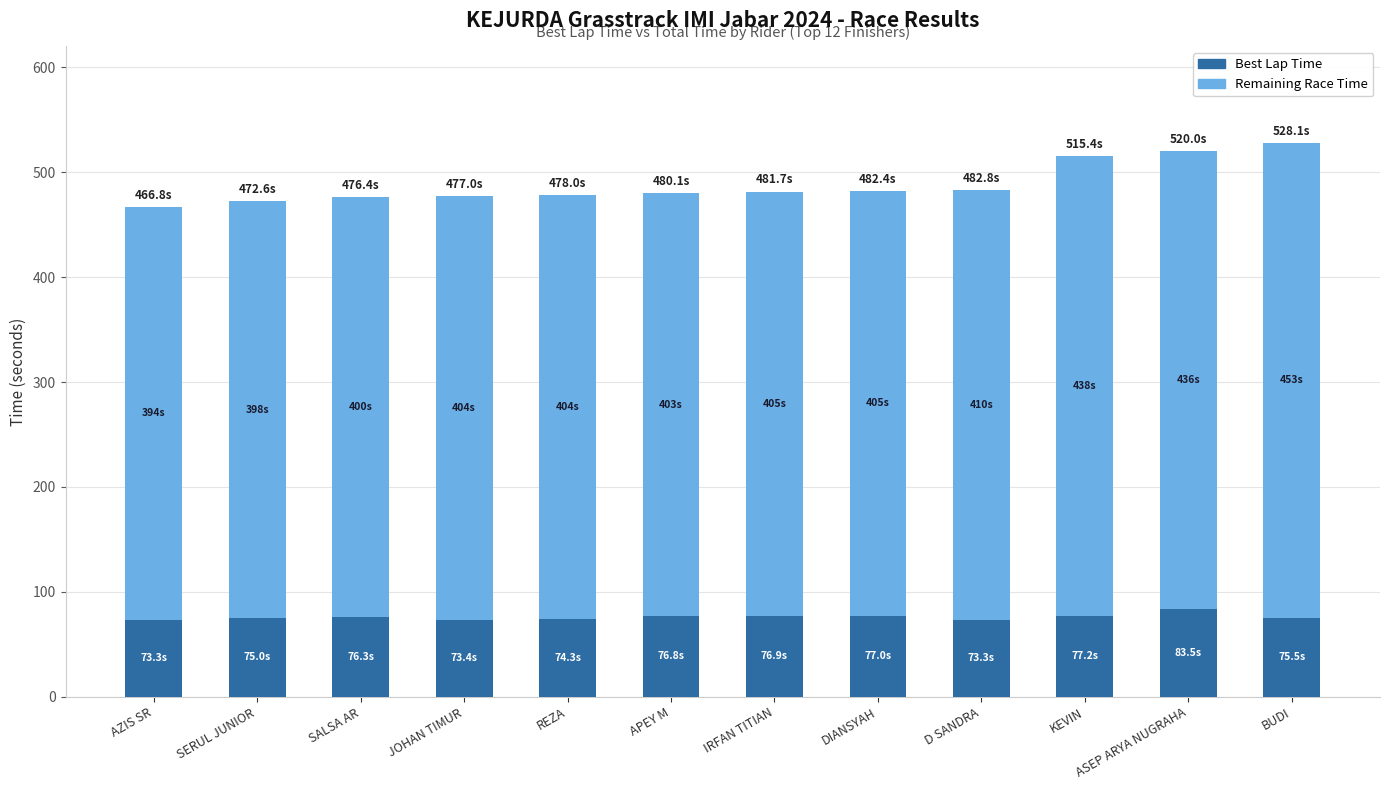

What is the total value across all series at AZIS SR?

466.8